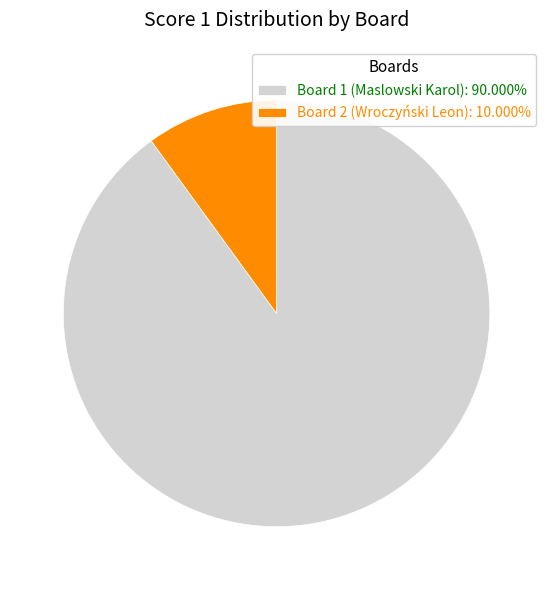

Rank the categories by value from lowest to highest.

Board 2 (Wroczyński Leon), Board 1 (Maslowski Karol)